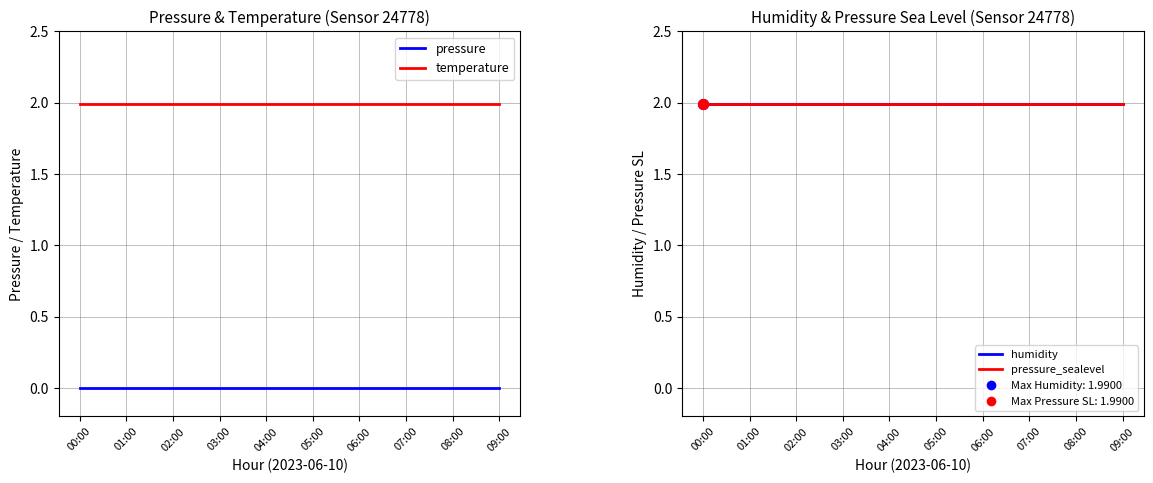

Which series has the largest total across all categories?

temperature